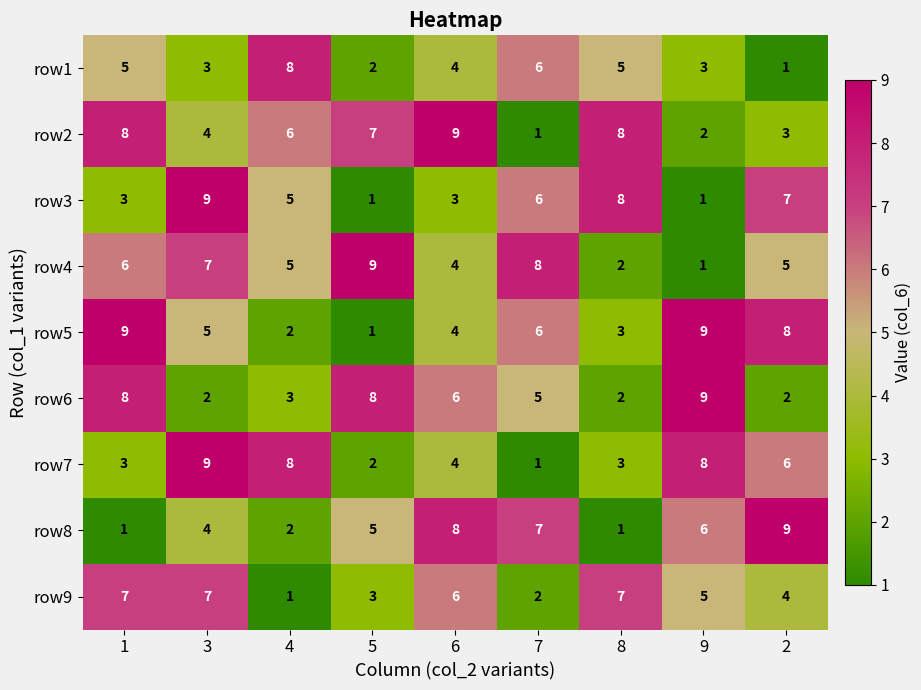

Which series changed the most between 3 and 8?

row7